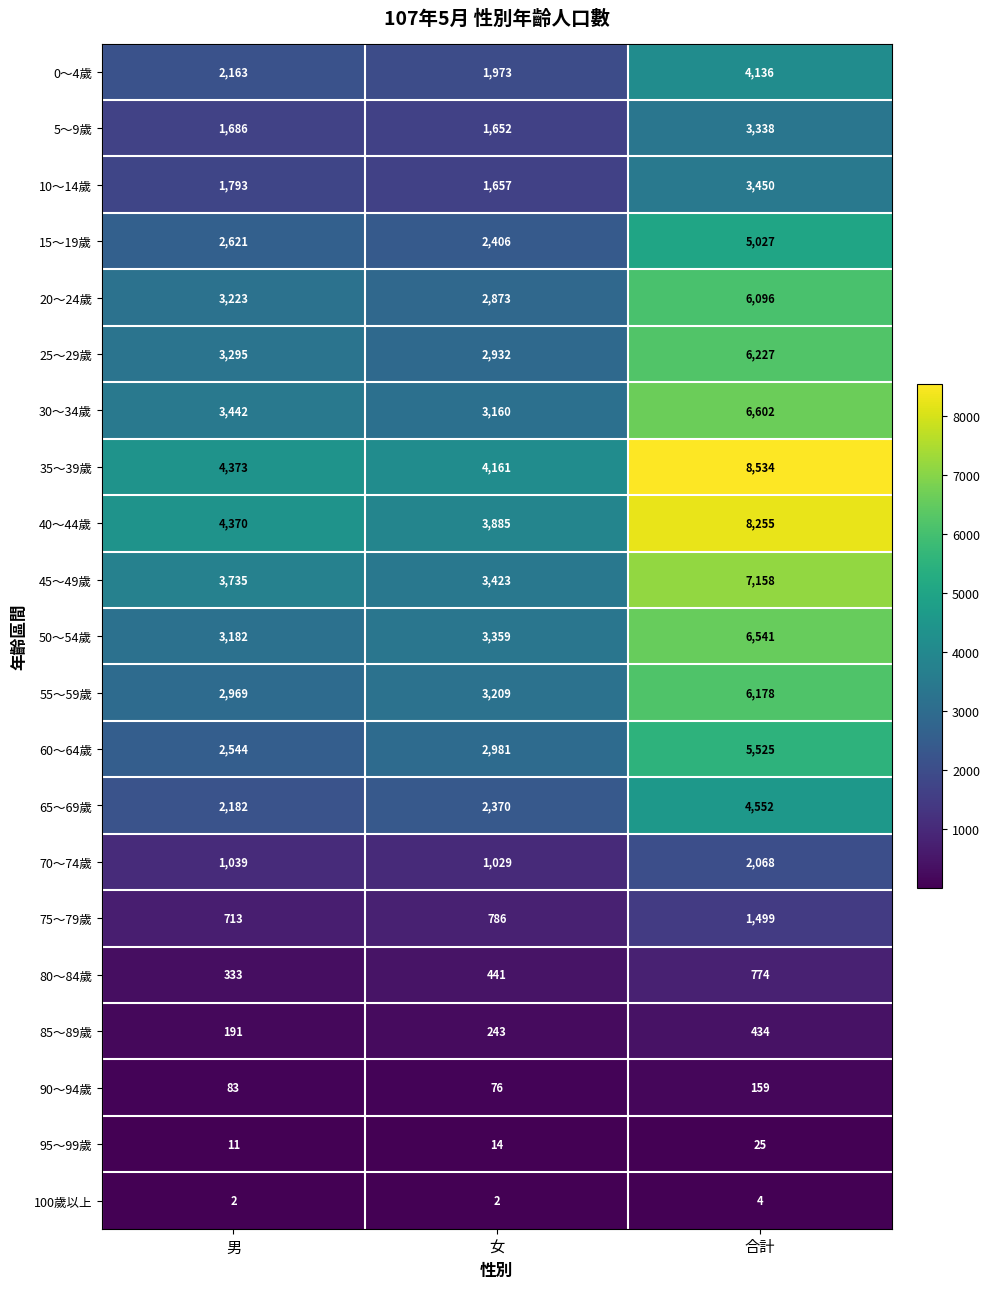

What is the total value across all series at 男?

43950